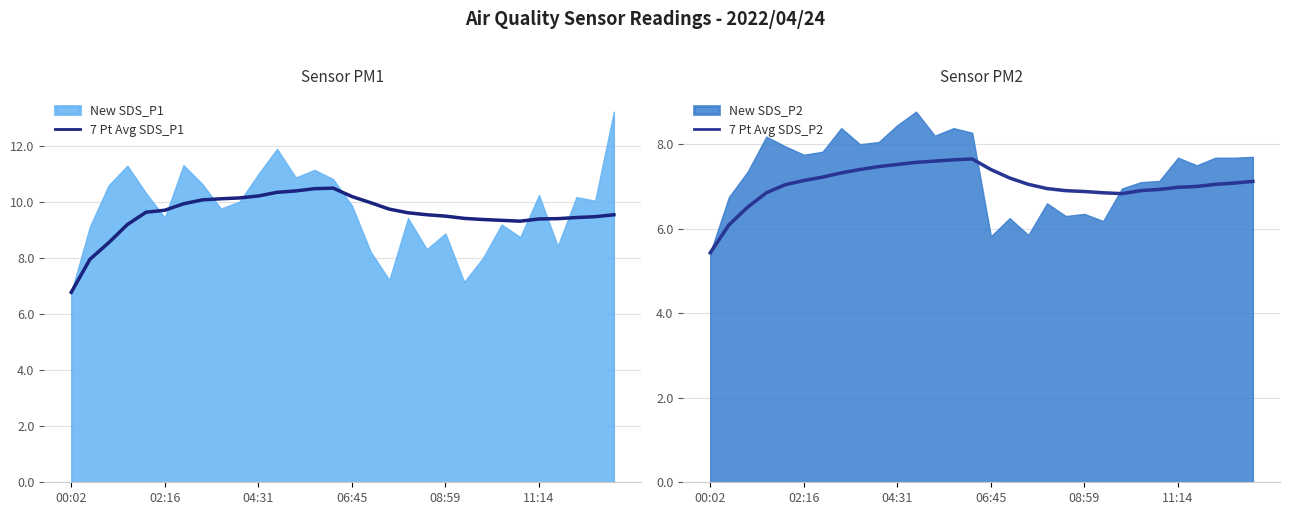

True or false: 7 Pt Avg SDS_P2 has more than 1 interior local peaks.

False